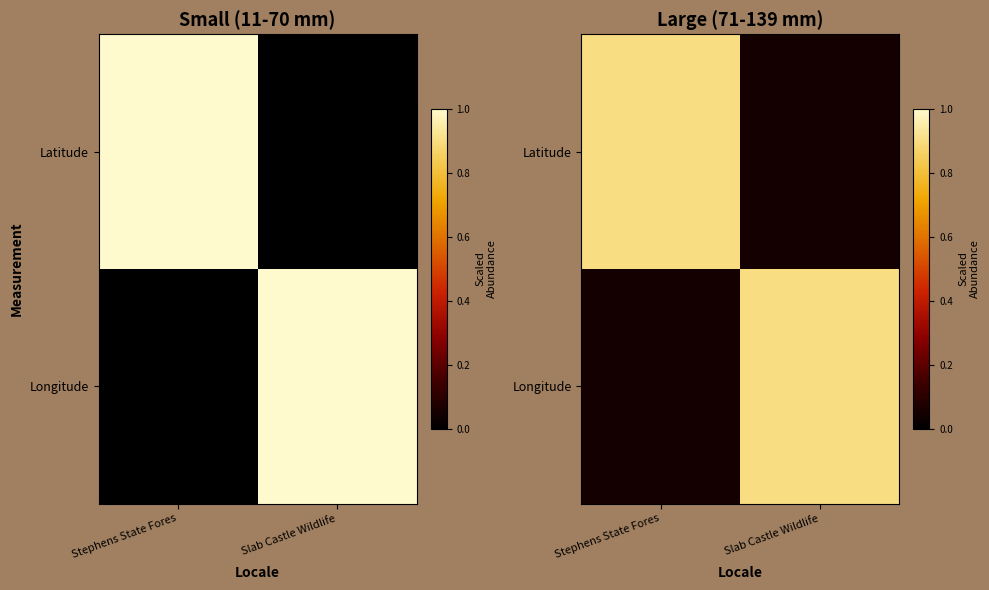

Where is Longitude nearest to the value 0?

Stephens State Fores